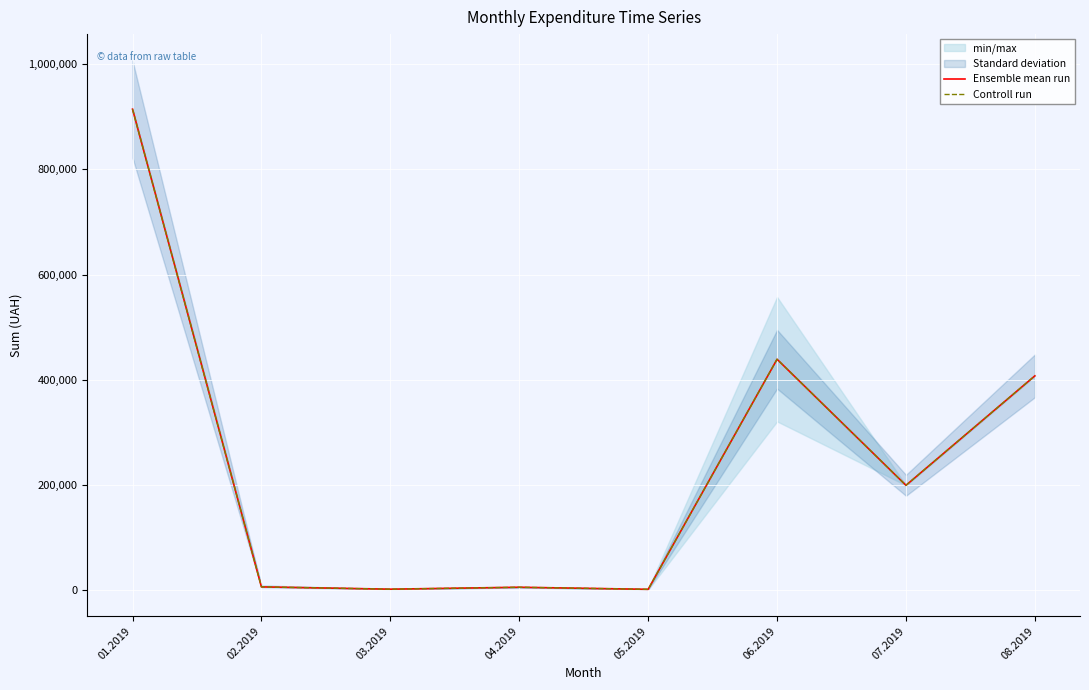

Rank the series at 07.2019 from highest to lowest value.

Ensemble mean run, Controll run